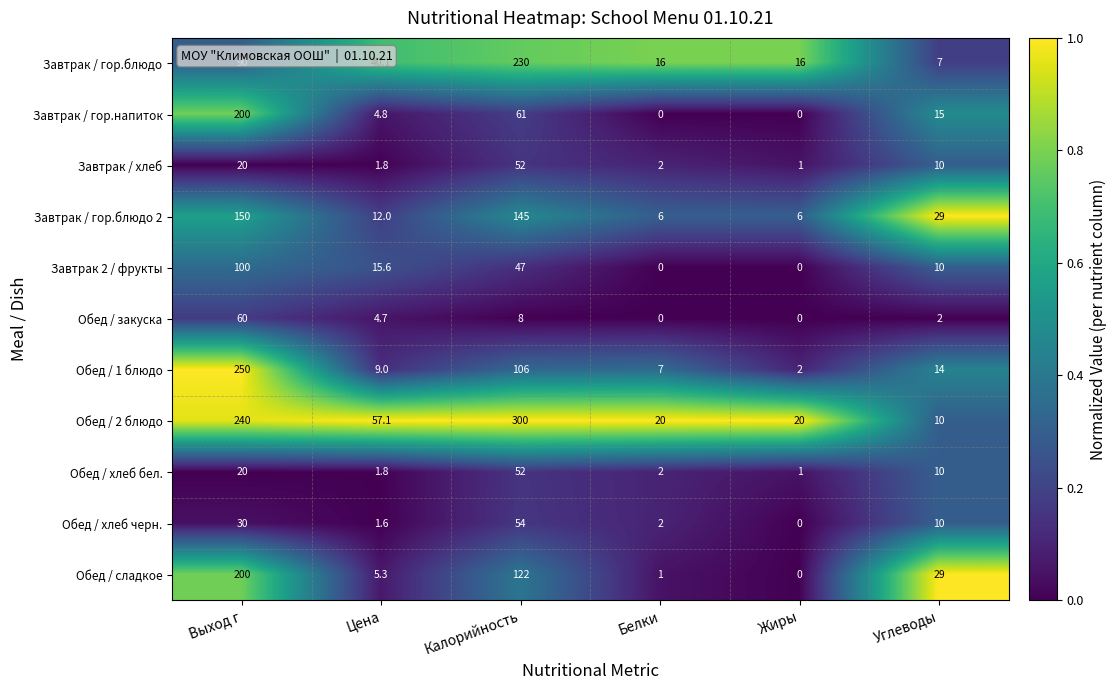

List the labels in order of Обед / сладкое value, smallest first.

Жиры, Белки, Цена, Углеводы, Калорийность, Выход г